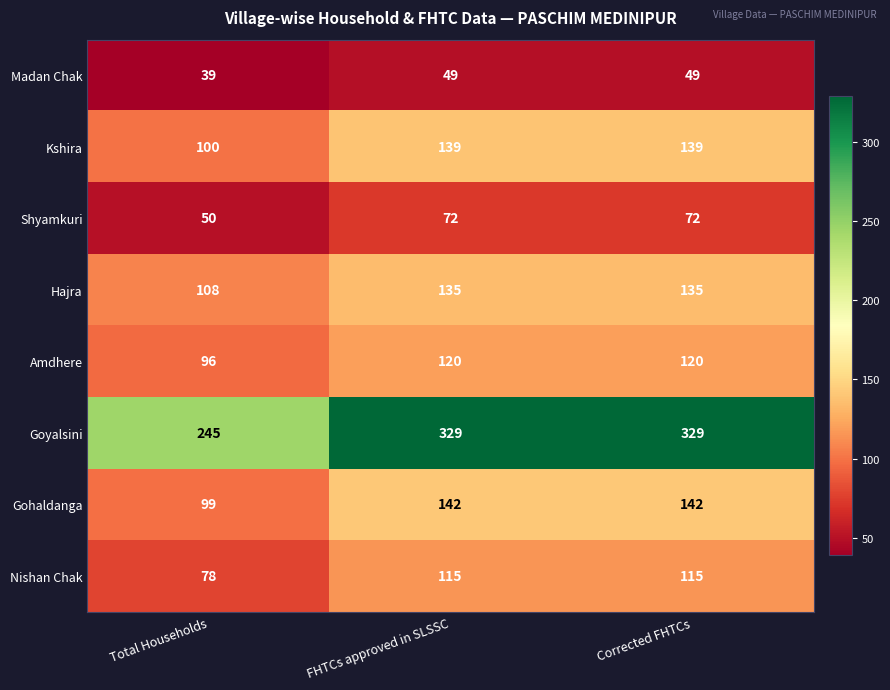

Rank the series at FHTCs approved in SLSSC from highest to lowest value.

Goyalsini, Gohaldanga, Kshira, Hajra, Amdhere, Nishan Chak, Shyamkuri, Madan Chak